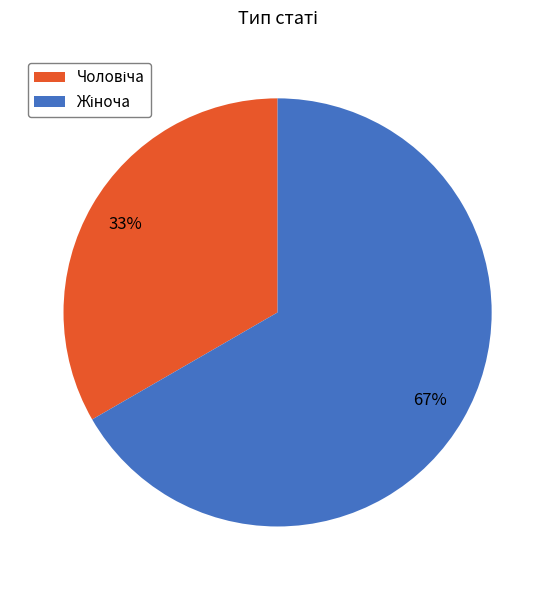

Does any single category account for the majority?

Yes